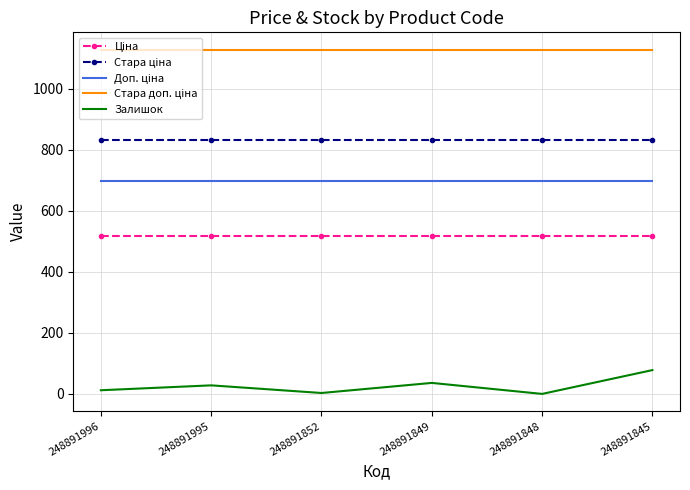

At how many categories does at least one series exceed 699?

6